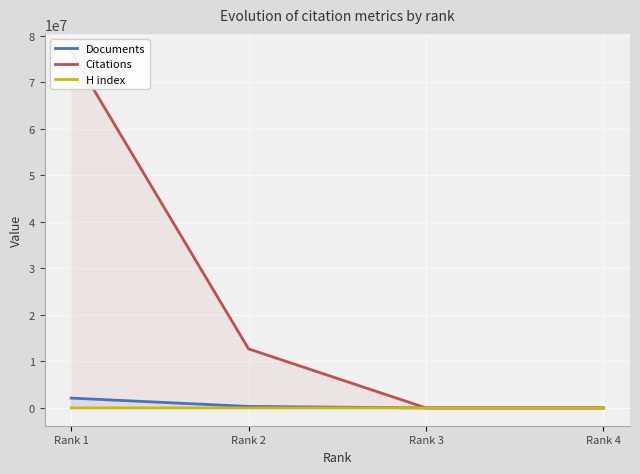

How many data points in Documents are less than 319532?

2